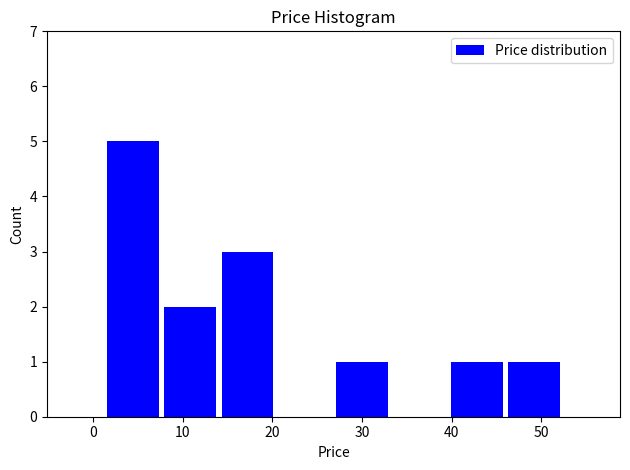

Reading left to right, transcribe this chart: for each bar, give the range it covers on the x-axis and its height. Neither the bar edges nor the heights are printed on the chart, so give them approximately, as read against the axes.

1 to 8: 5
8 to 14: 2
14 to 20: 3
20 to 27: 0
27 to 33: 1
33 to 40: 0
40 to 46: 1
46 to 52: 1